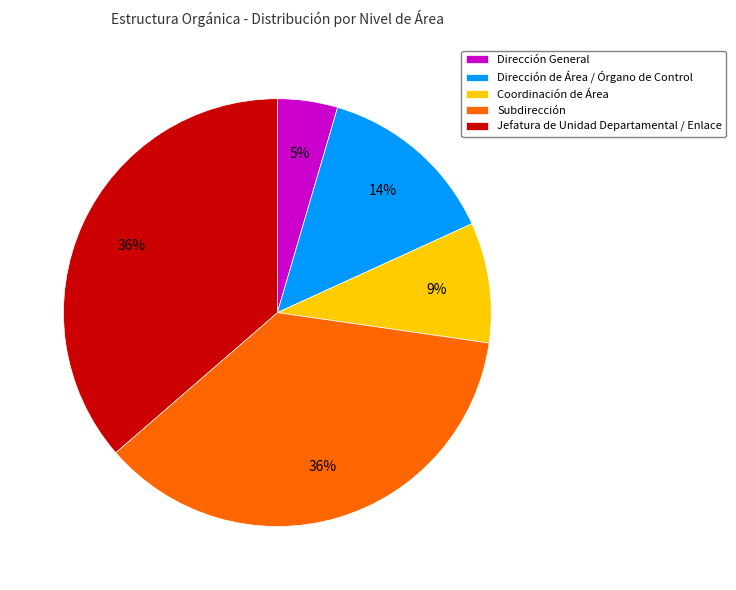

Between Dirección de Área / Órgano de Control and Dirección General, which is larger?

Dirección de Área / Órgano de Control